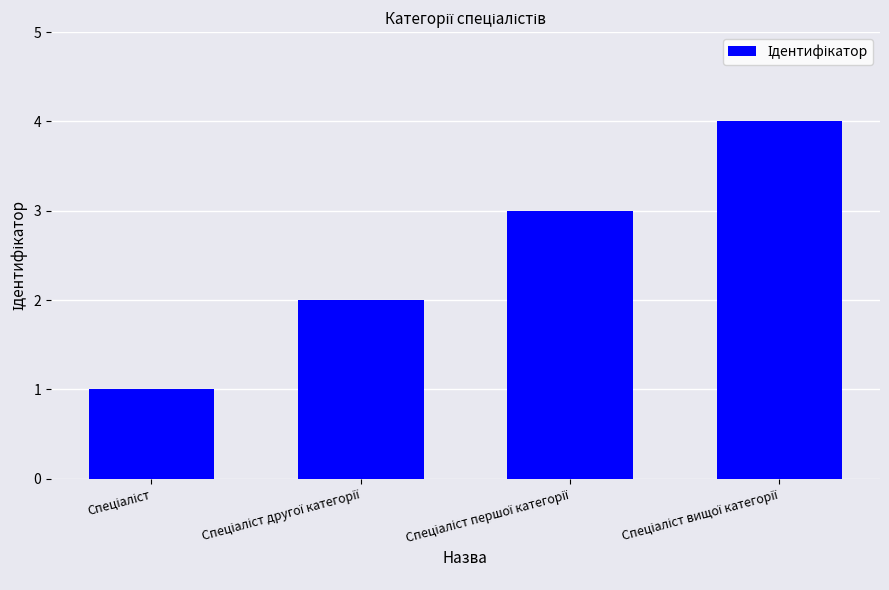

What is the difference between the second highest and second lowest values?

1